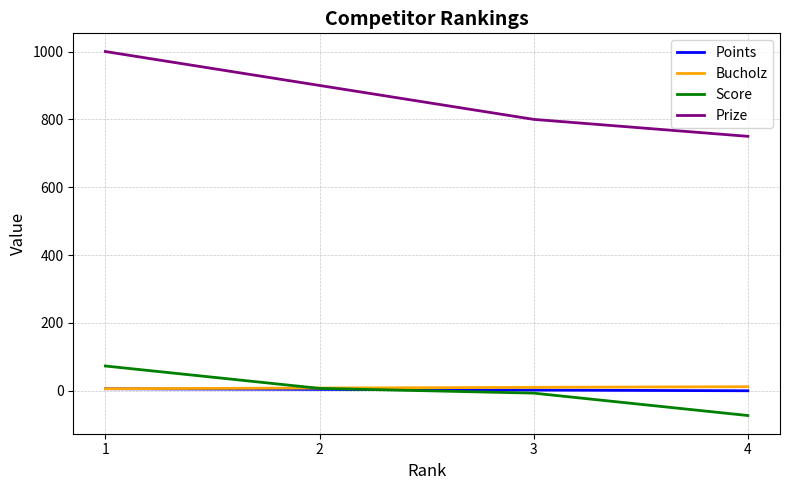

True or false: Prize and Bucholz intersect in this chart.

False